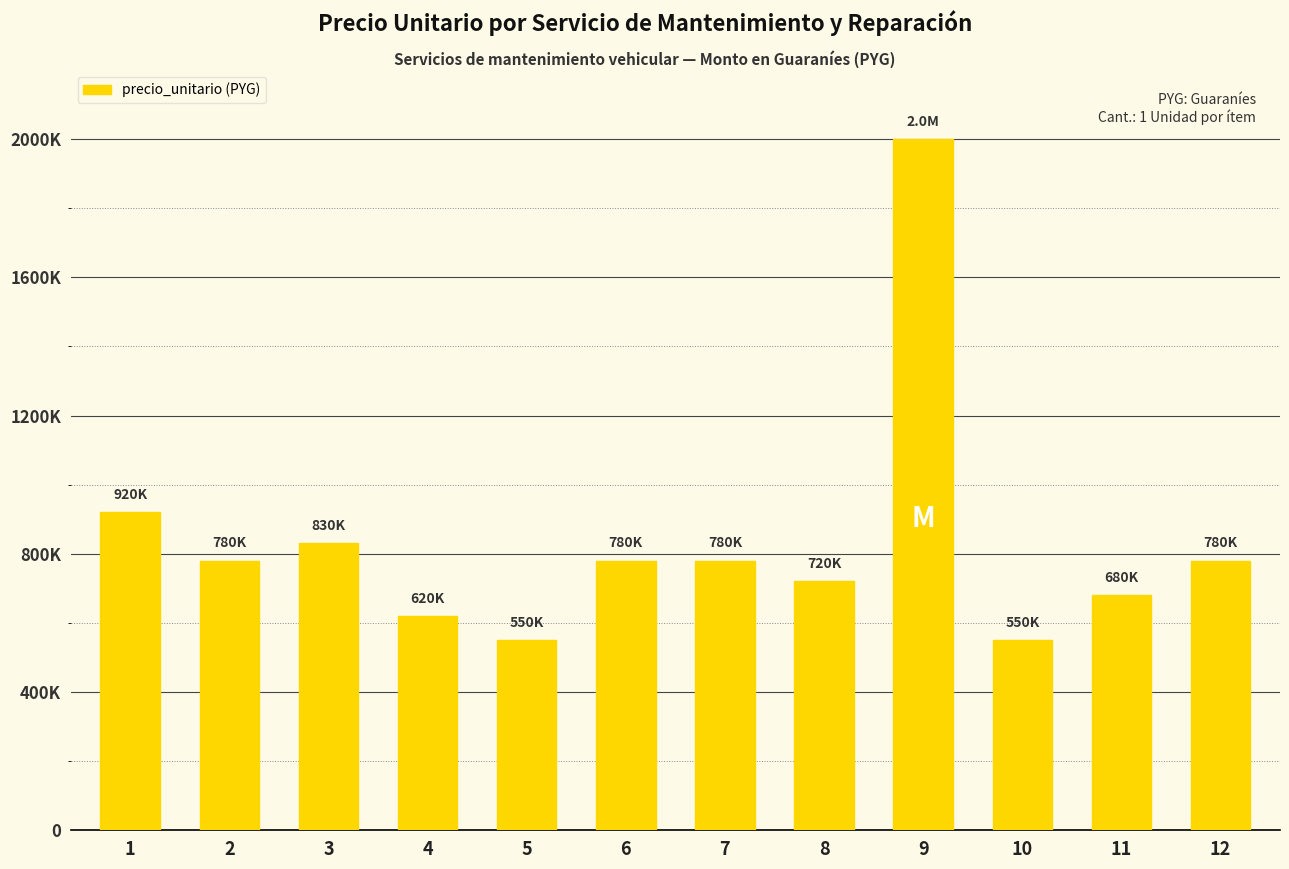

At which category does the chart reach its peak across all series?

9